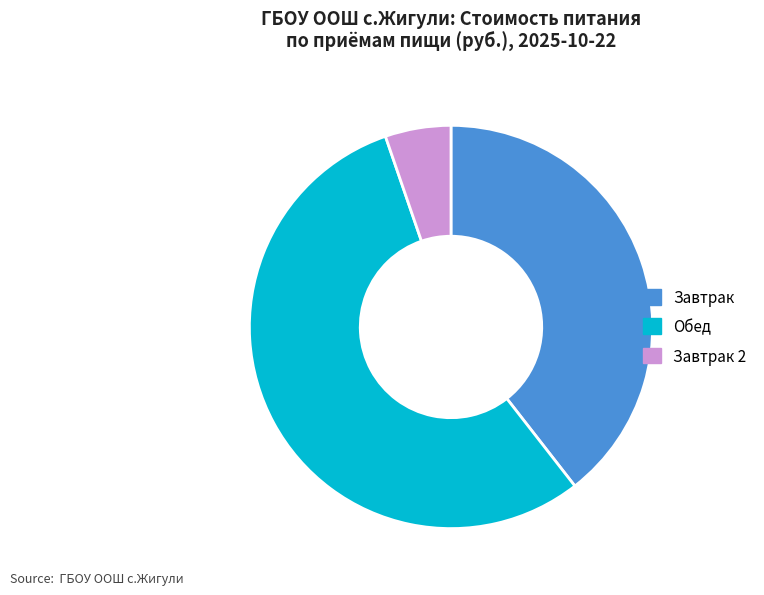

Count the number of slices in the pie.

3